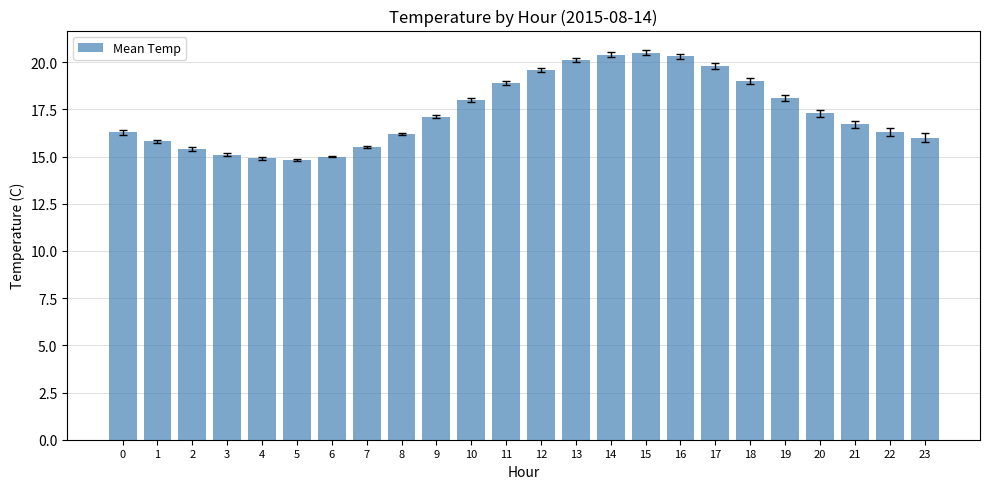

What is the greatest value displayed?

20.5